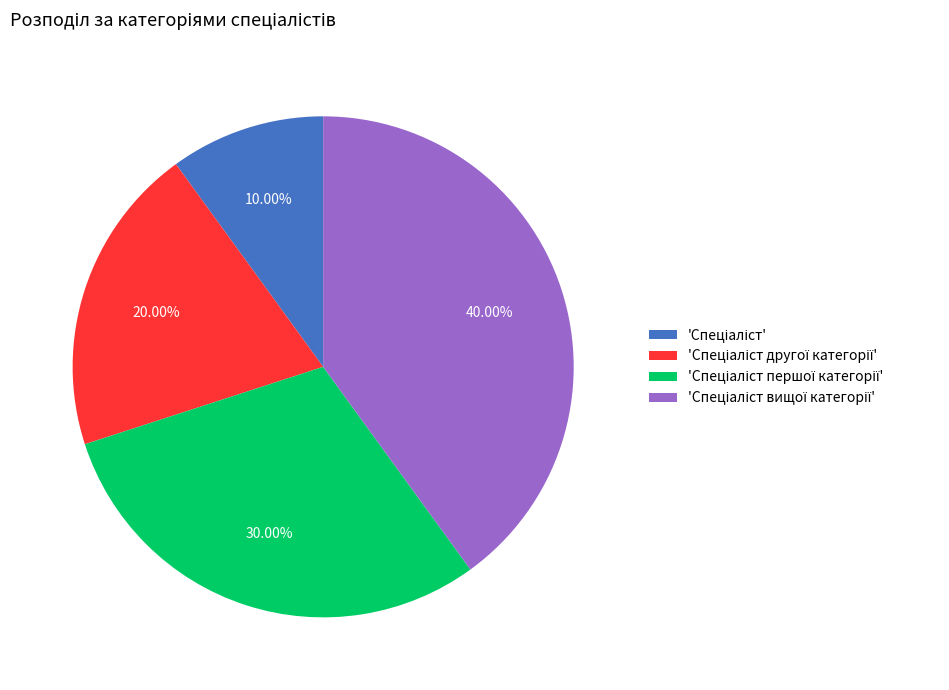

Is there any slice that represents more than half of the pie?

No